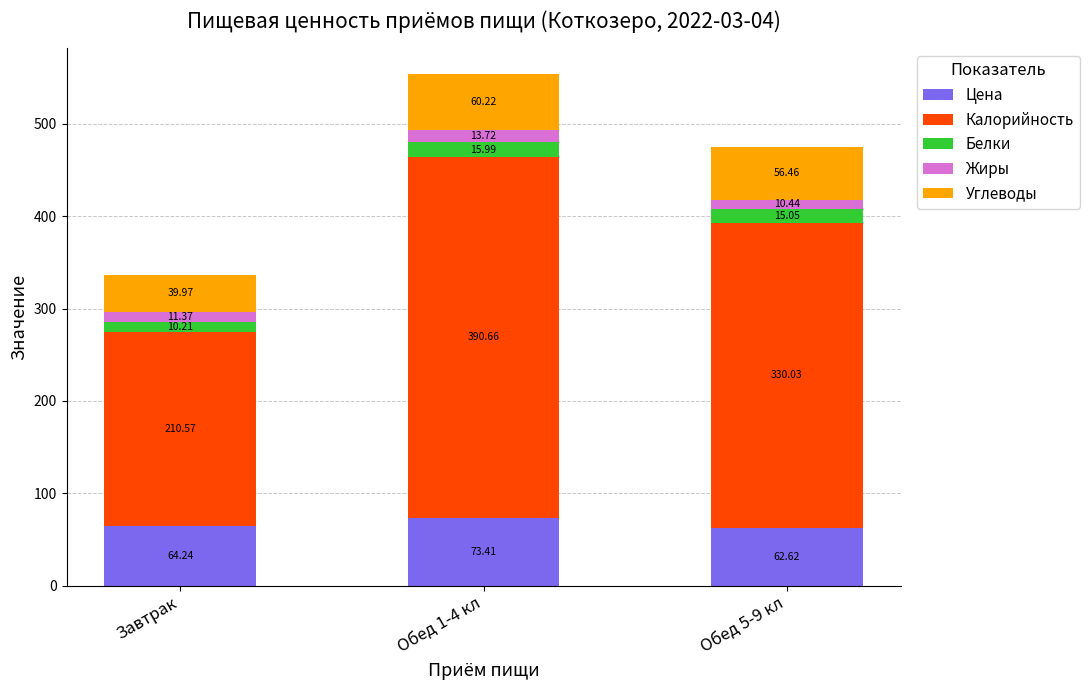

At which category is the sum across all series the highest?

Обед 1-4 кл